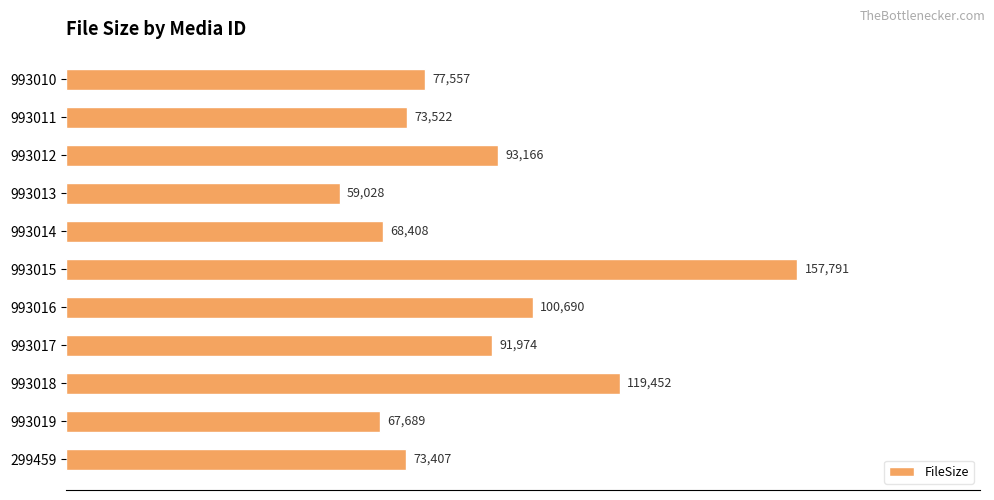

How many data points are less than 77557?

5